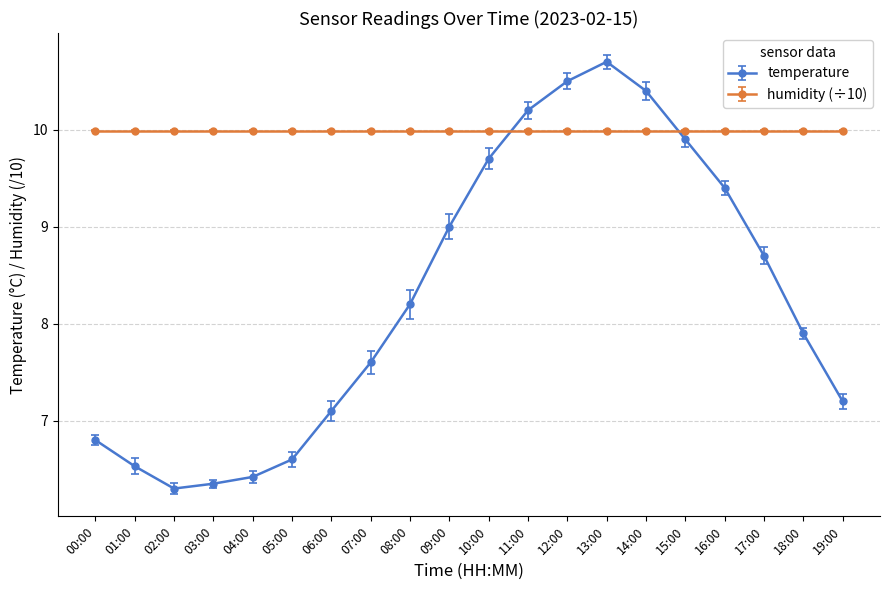

What position from the right is 14:00?

6